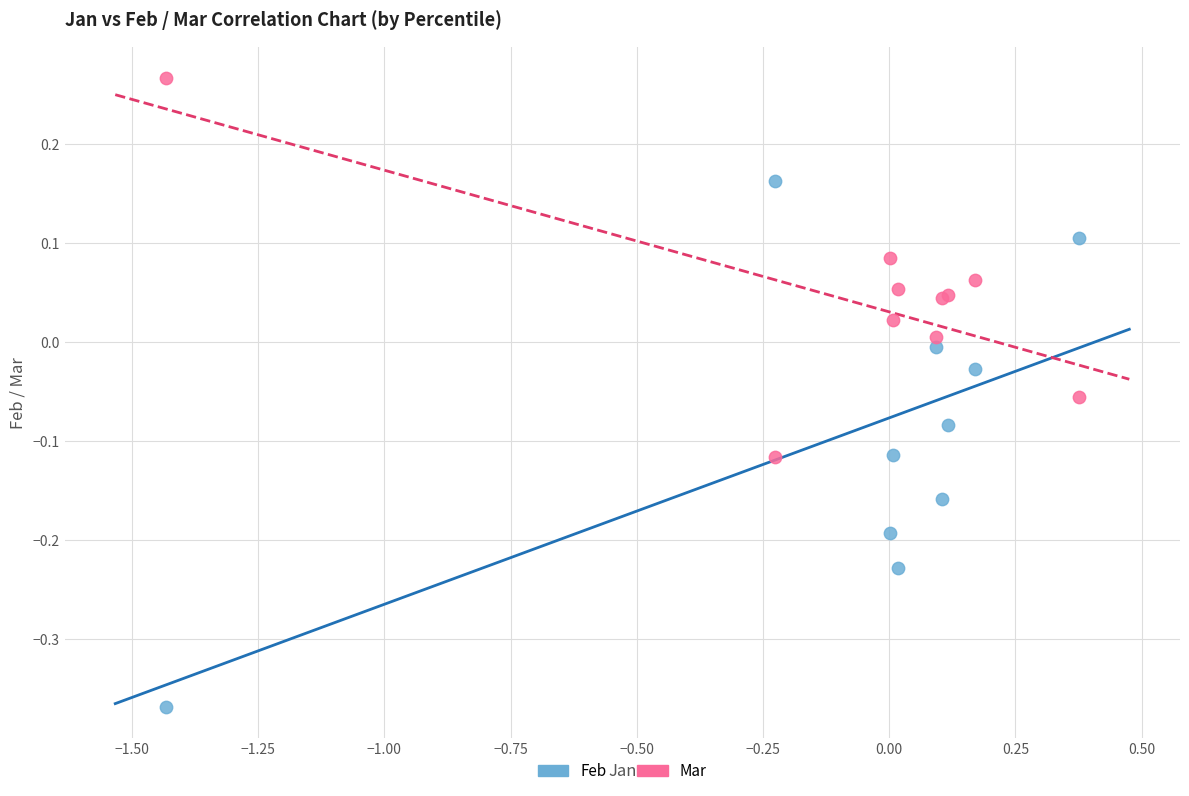

Which series contains the highest Y value?

Mar